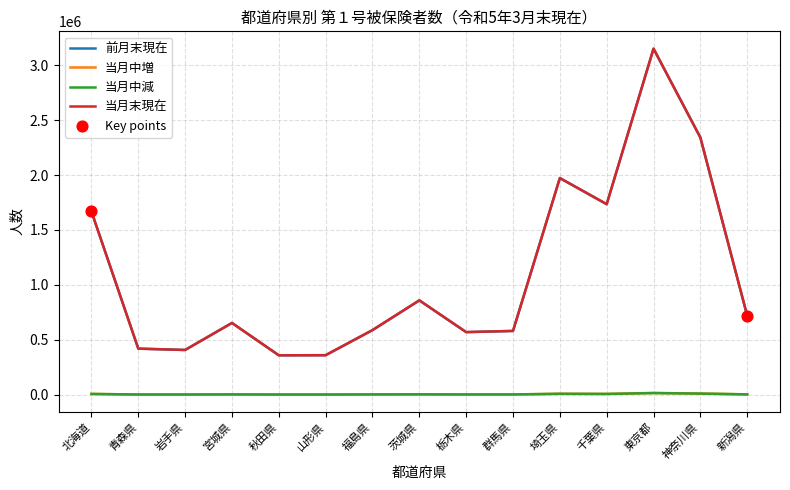

Which series changed the most between 北海道 and 岩手県?

当月末現在